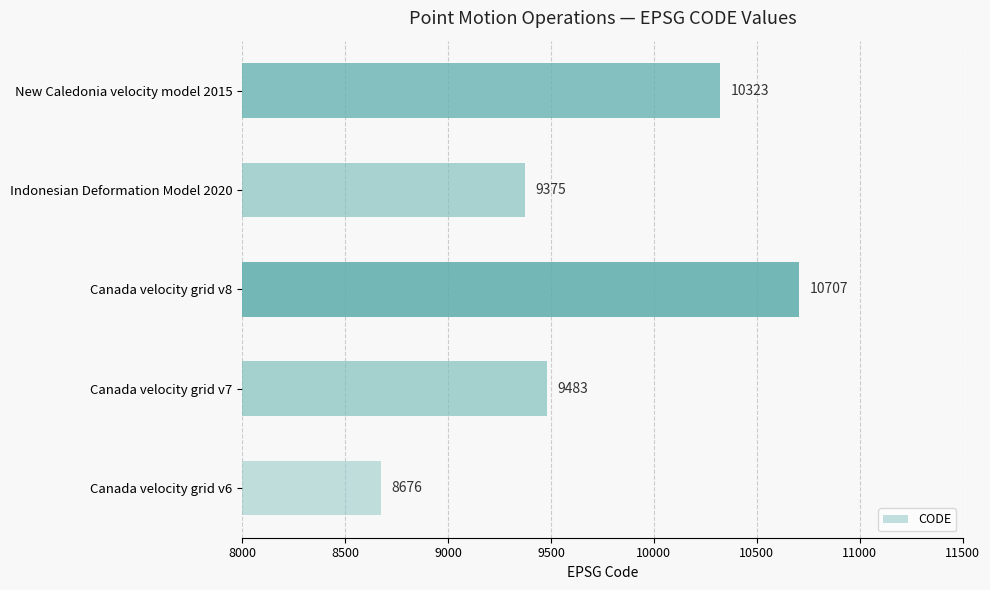

What is the average value?

9713